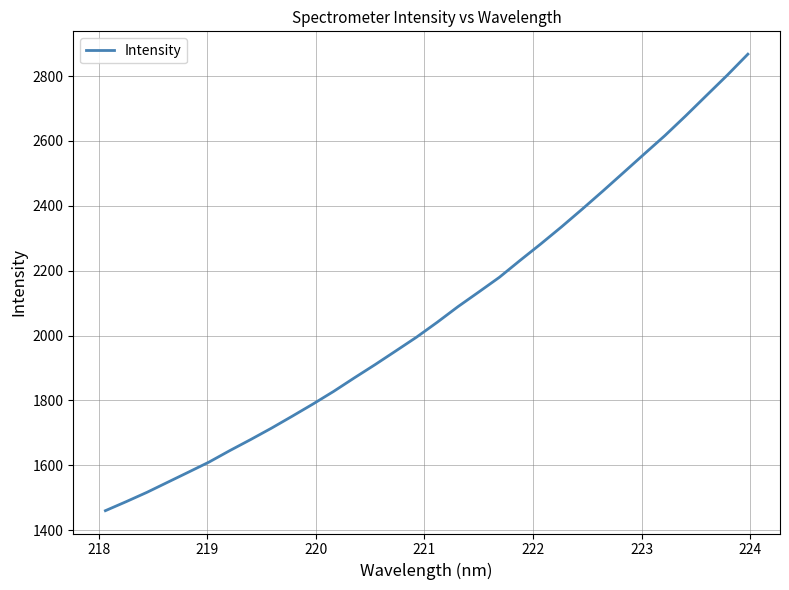

Does the chart display data point markers on the line(s)?

No